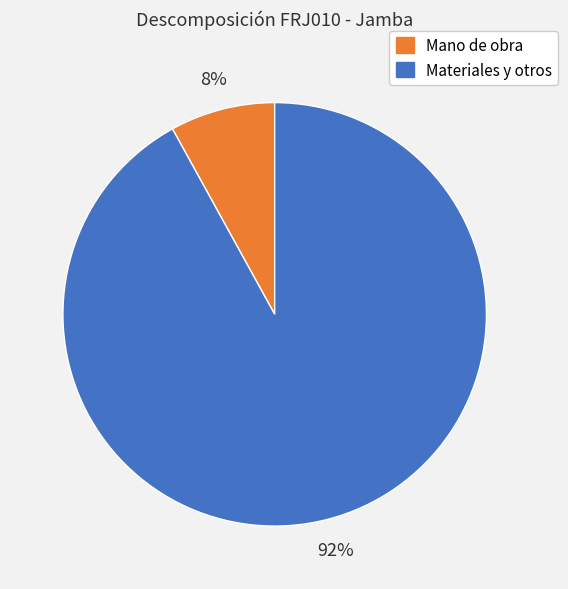

Is there any slice that represents more than half of the pie?

Yes